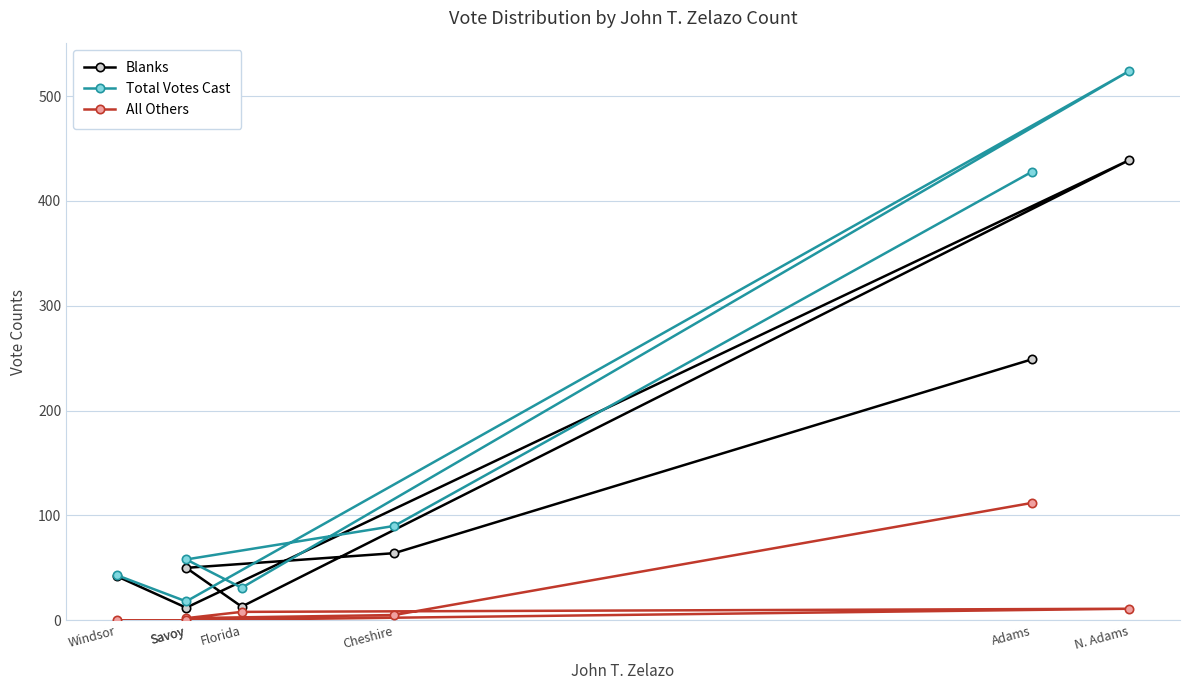

Which label corresponds to the largest value in the chart?

N. Adams